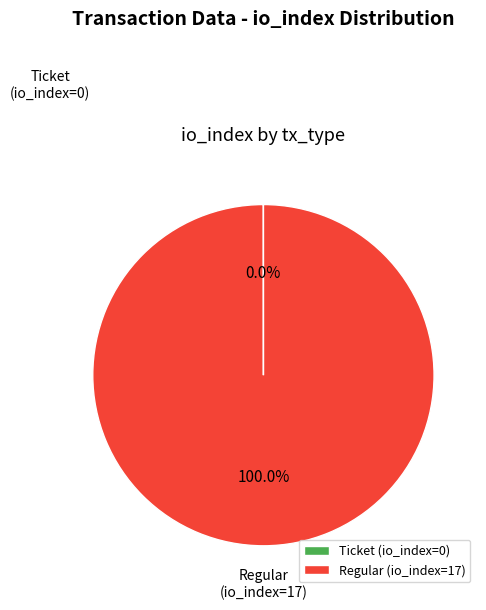

Which category accounts for the majority?

Regular (io_index=17)